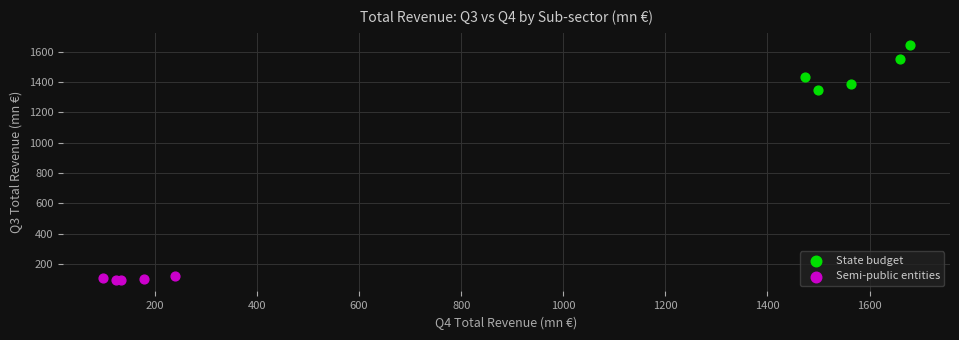

Which series reaches the minimum Y coordinate?

Semi-public entities